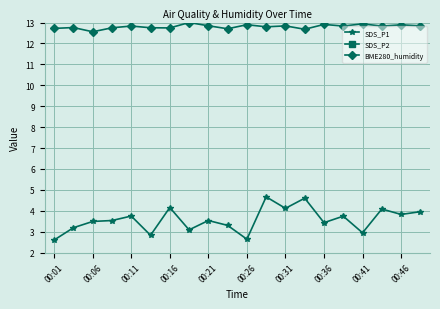

The value of BME280_humidity at 00:41 is 12.9. True or false?

True